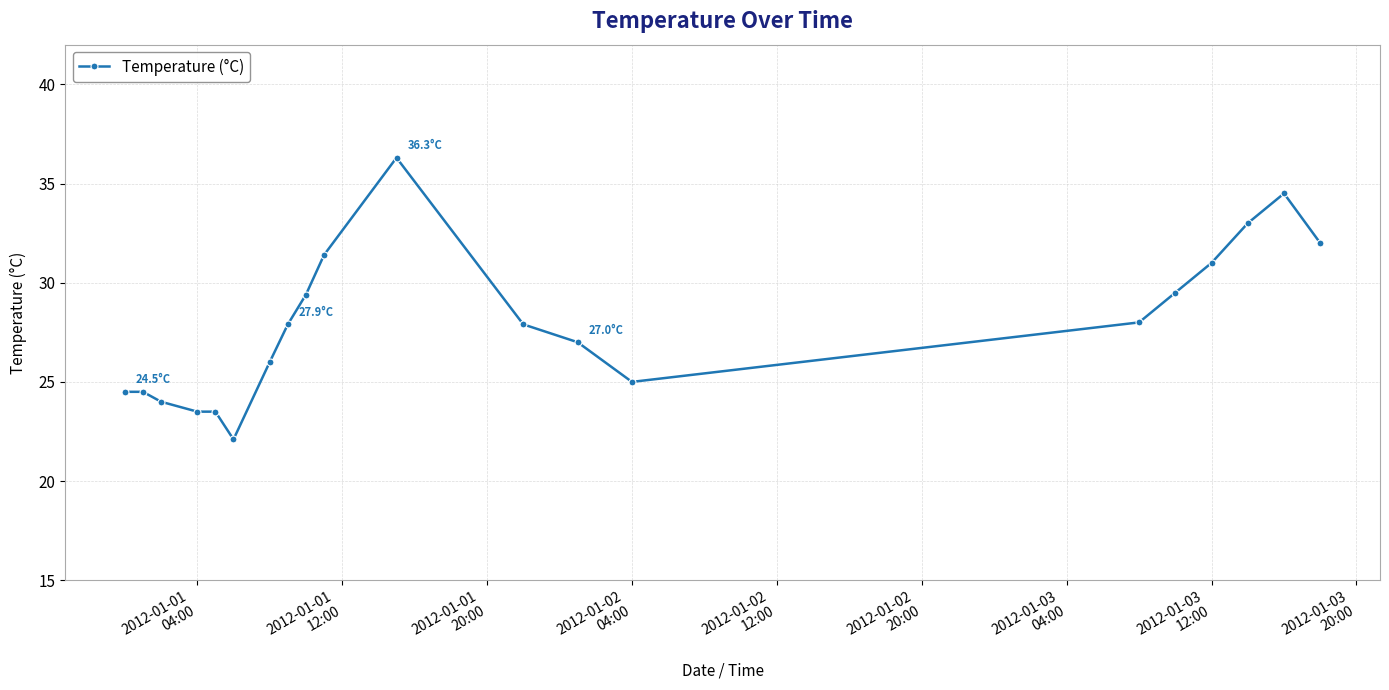

True or false: there are more than 0 points higher than both neighbors.

True